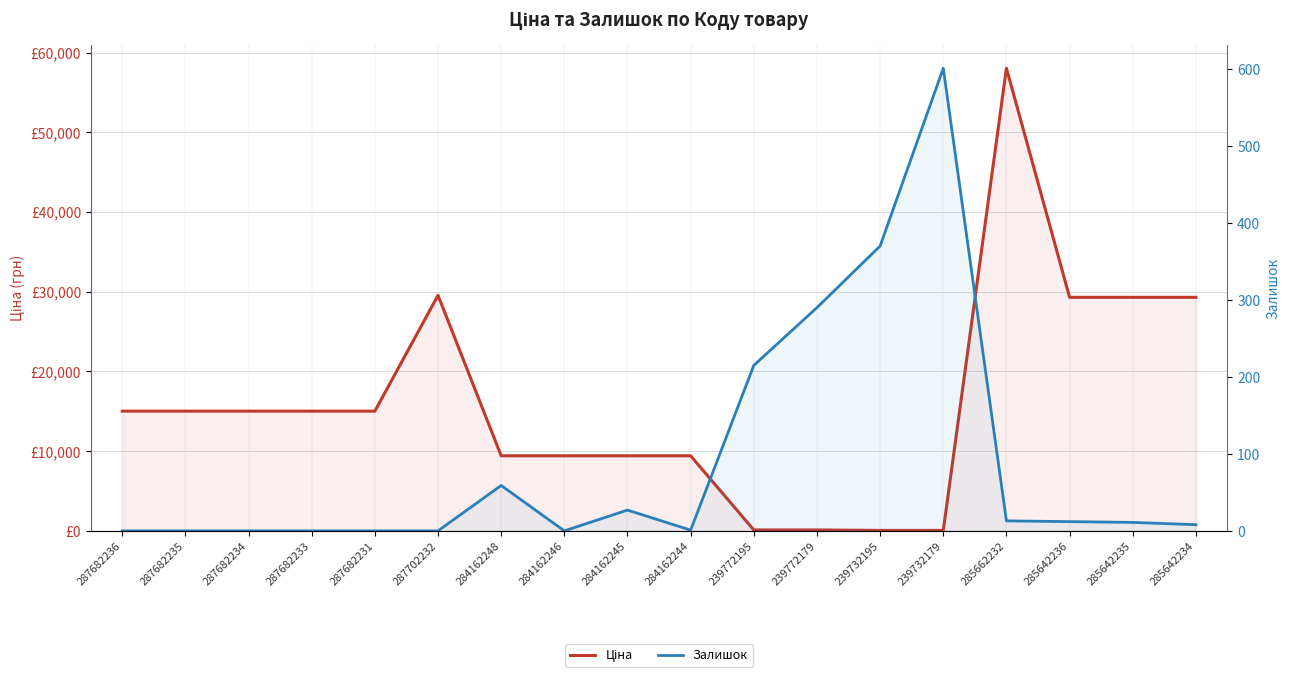

How many series are shown in this chart?

2